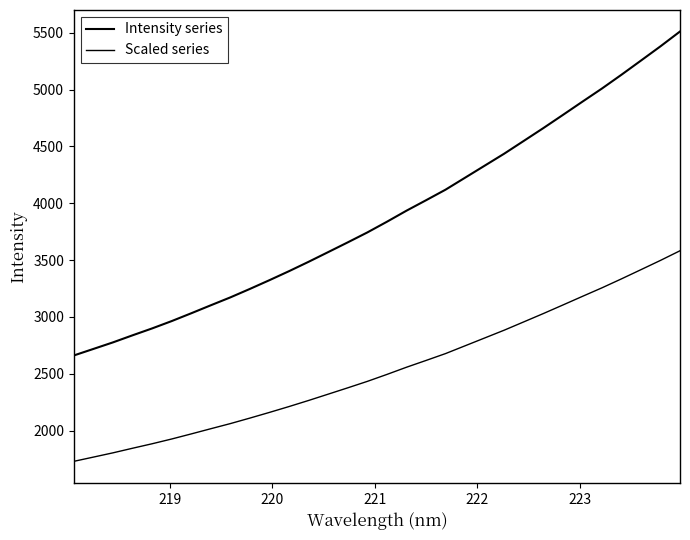

How many lines are shown in the chart?

2